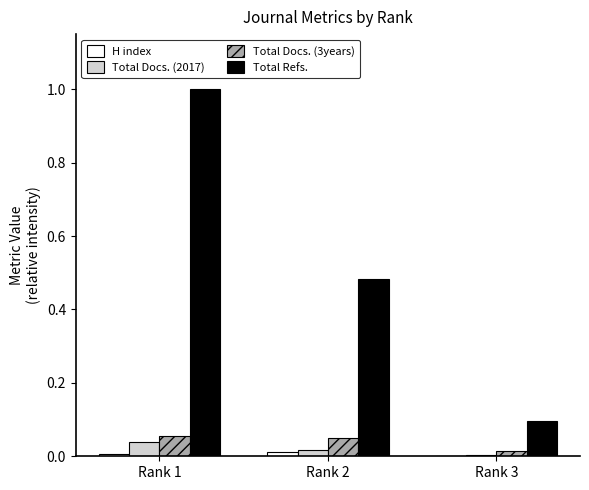

Which series has the widest spread of values?

Total Refs.